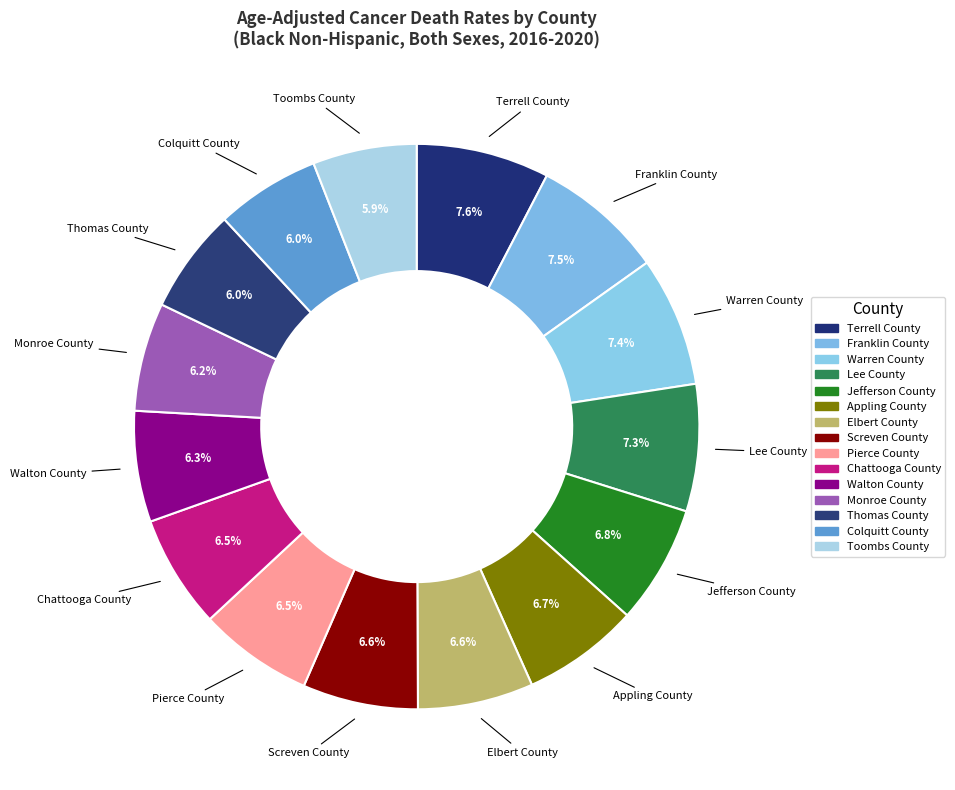

How many segments does this pie chart have?

15